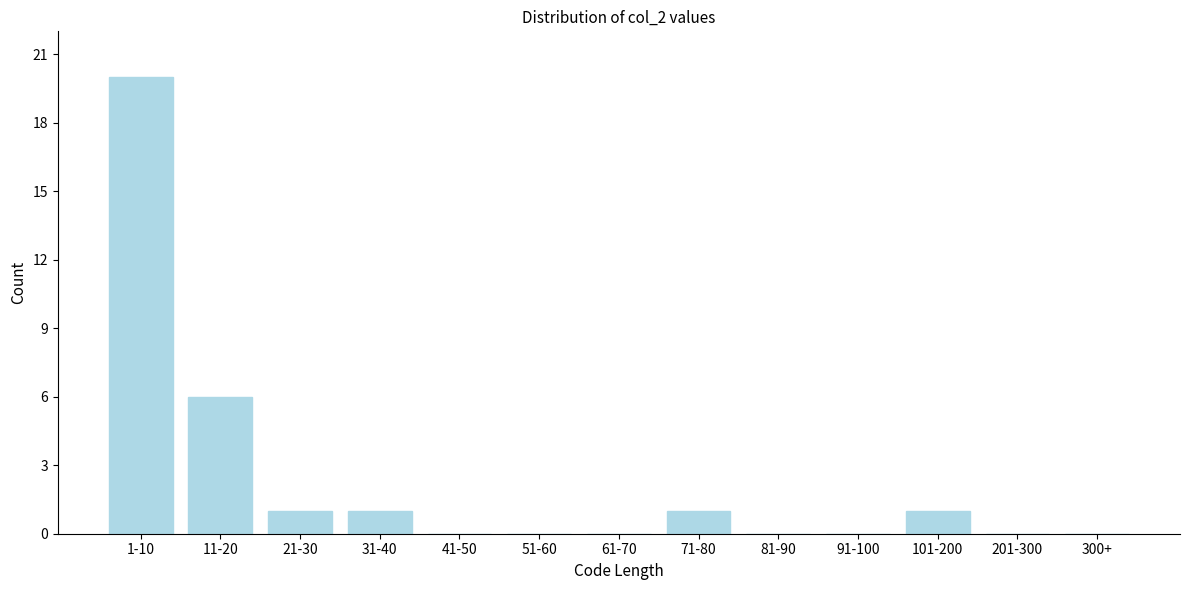

Reading left to right, what are all the values shown in this chart?

1-10=20	11-20=6	21-30=1	31-40=1	41-50=0	51-60=0	61-70=0	71-80=1	81-90=0	91-100=0	101-200=1	201-300=0	300+=0